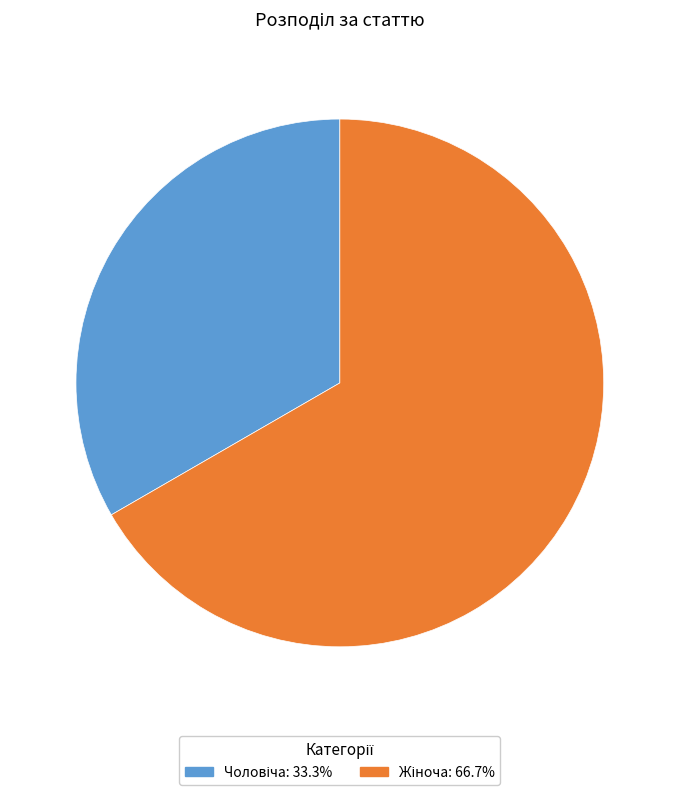

Does any single category account for the majority?

Yes